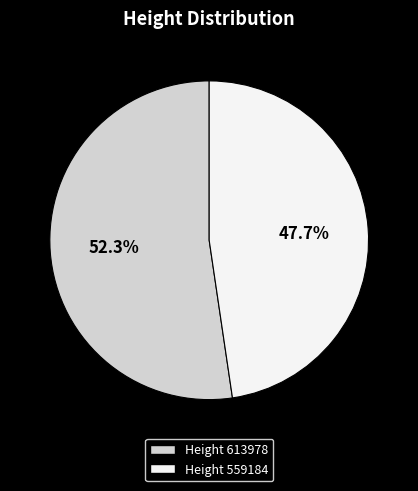

Is there any slice that represents more than half of the pie?

Yes